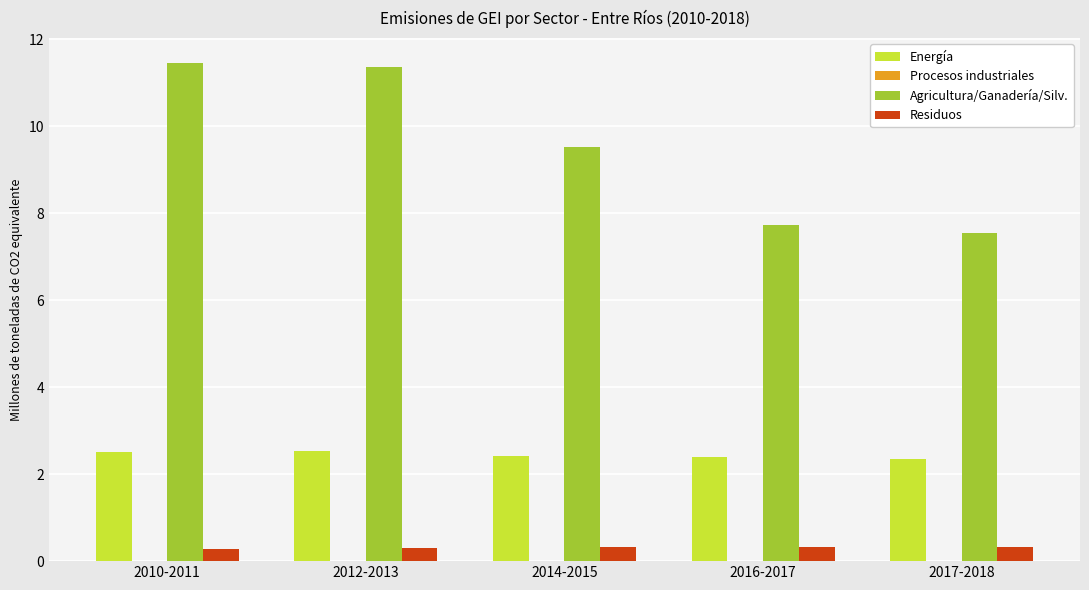

What is the maximum value shown in the chart?

11.4